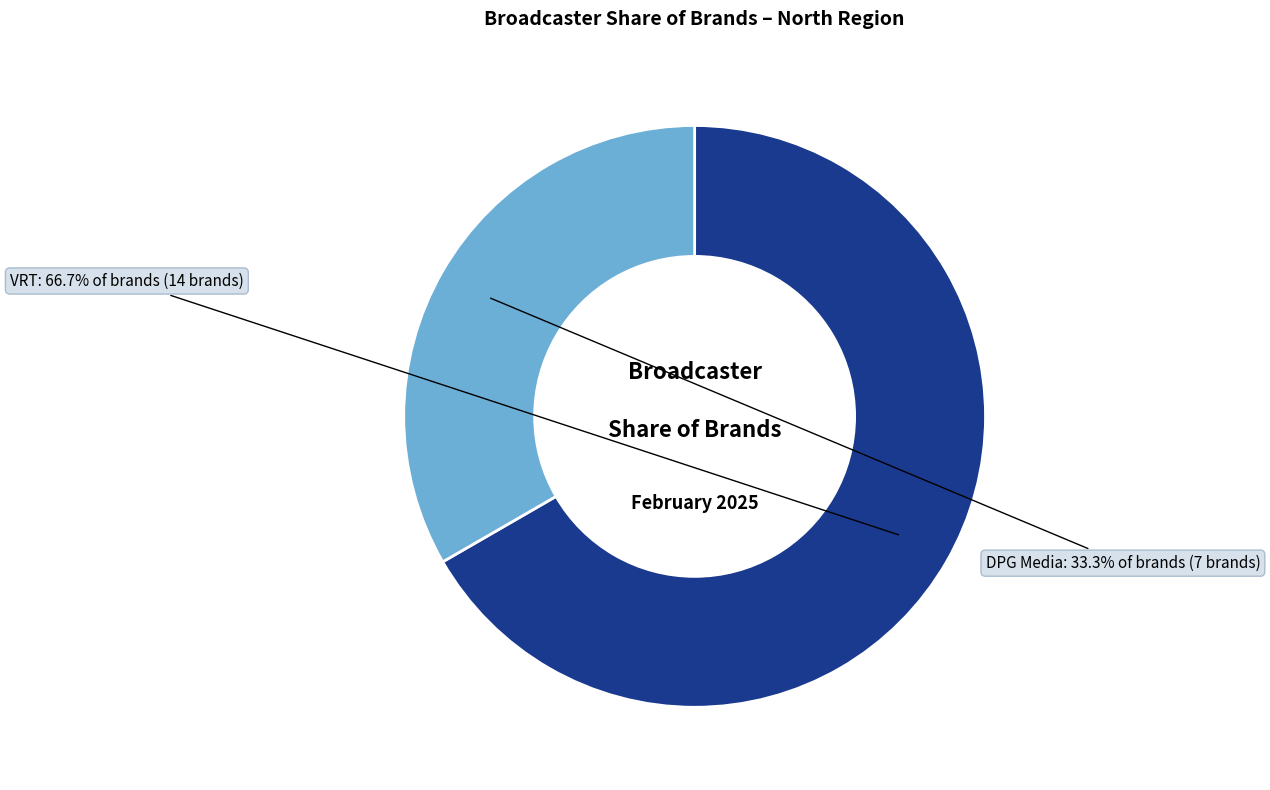

Does any single category account for the majority?

Yes